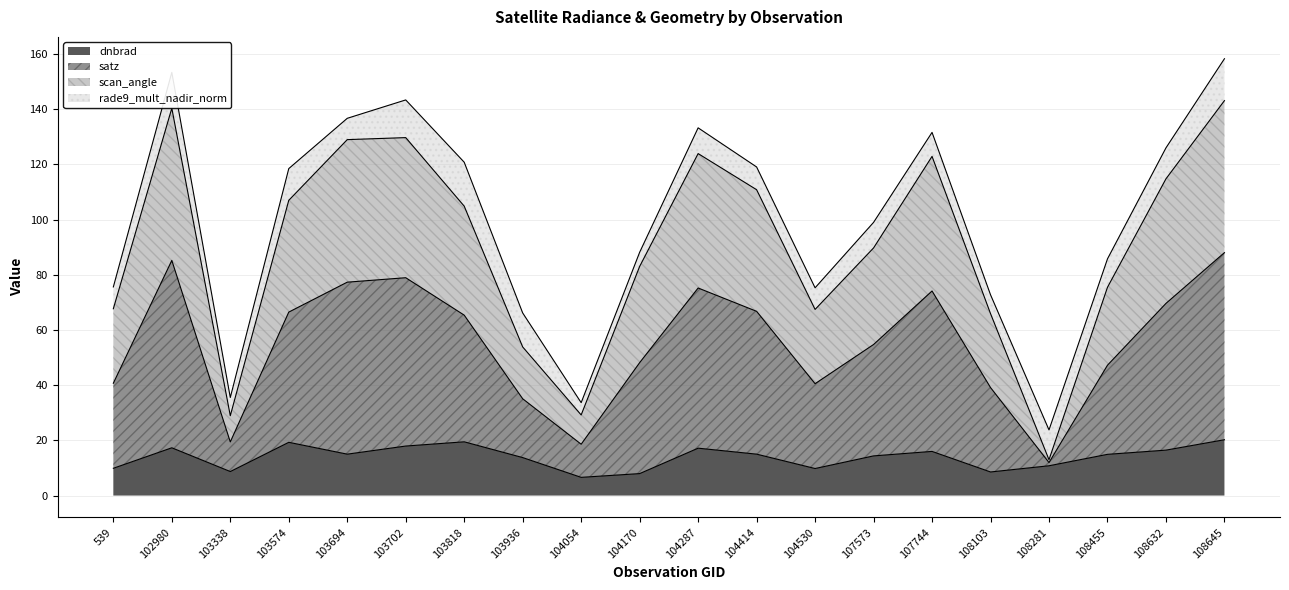

What is the total value across all series at 103694?

136.7